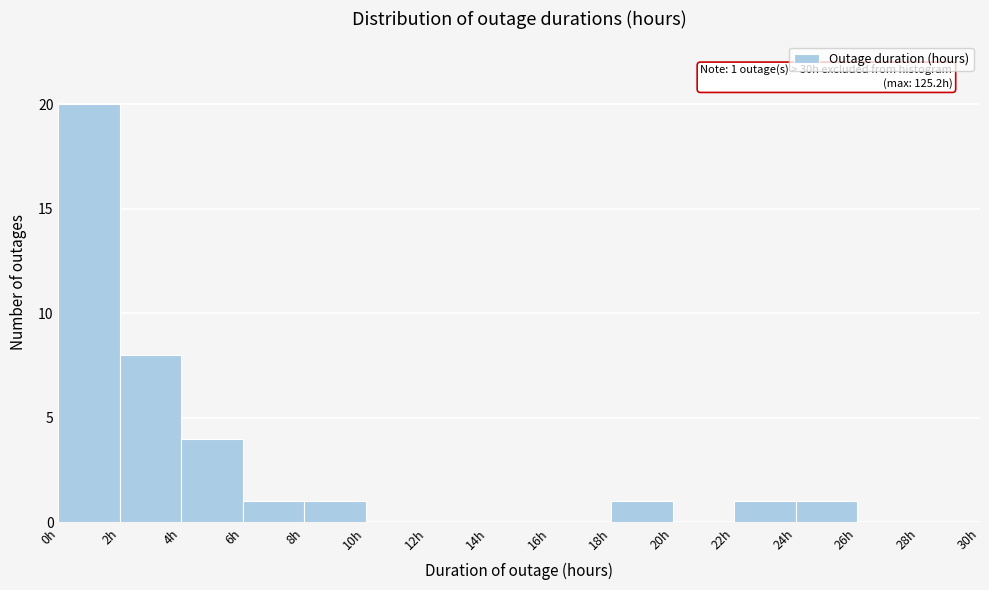

Over which range of the x-axis is the bar tallest?

0 to 2